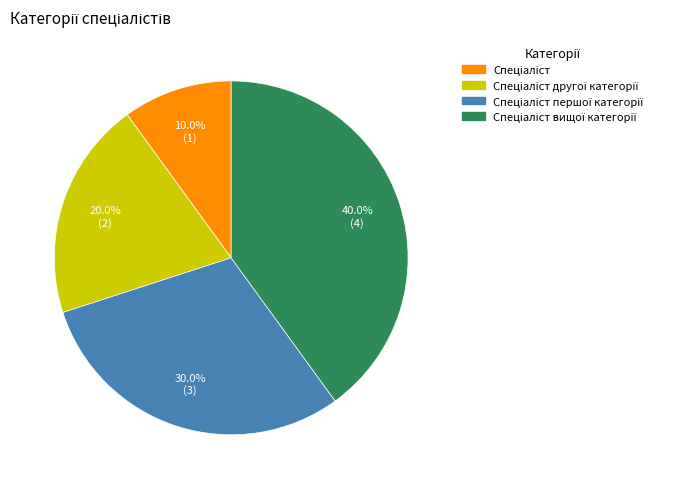

Does any single category account for the majority?

No